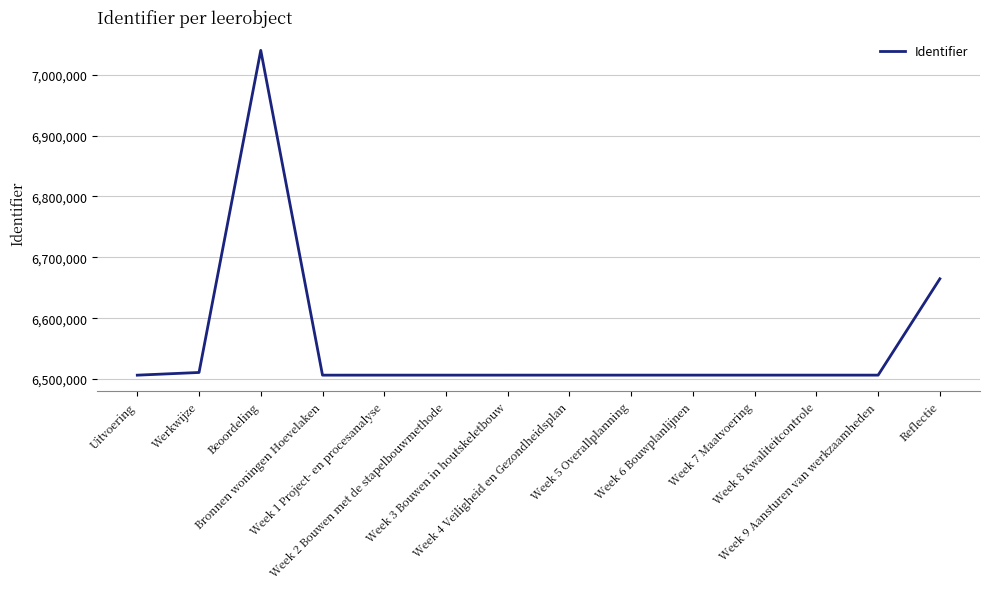

What is the difference between the maximum and minimum values?

533807